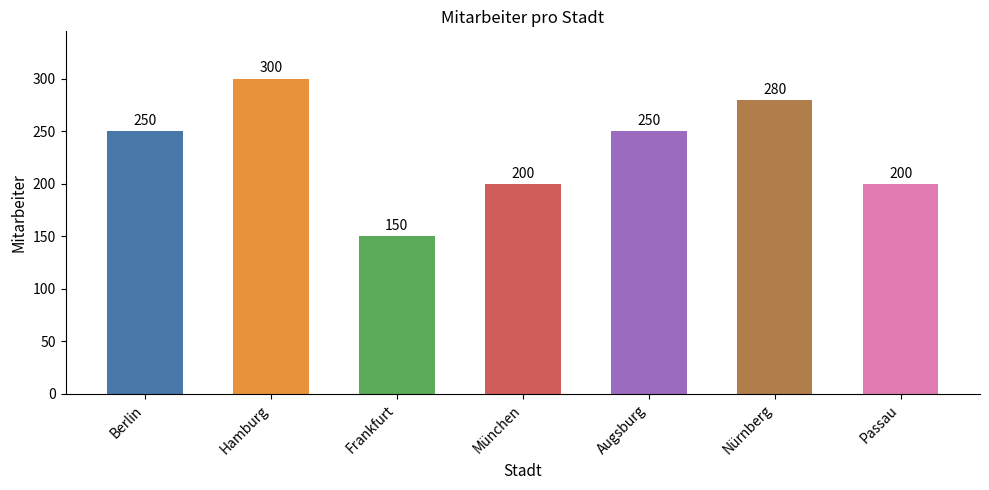

What is the difference between the maximum and second lowest values?

100